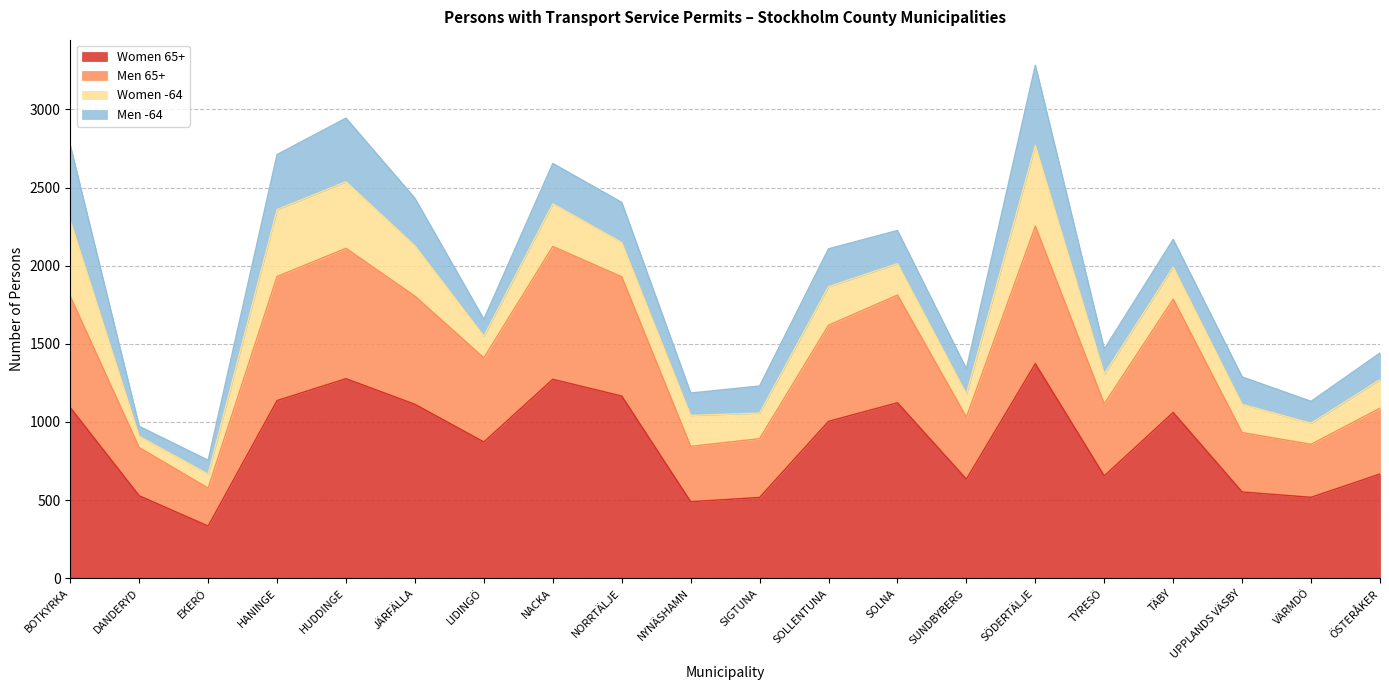

At which category is the sum across all series the highest?

SÖDERTÄLJE